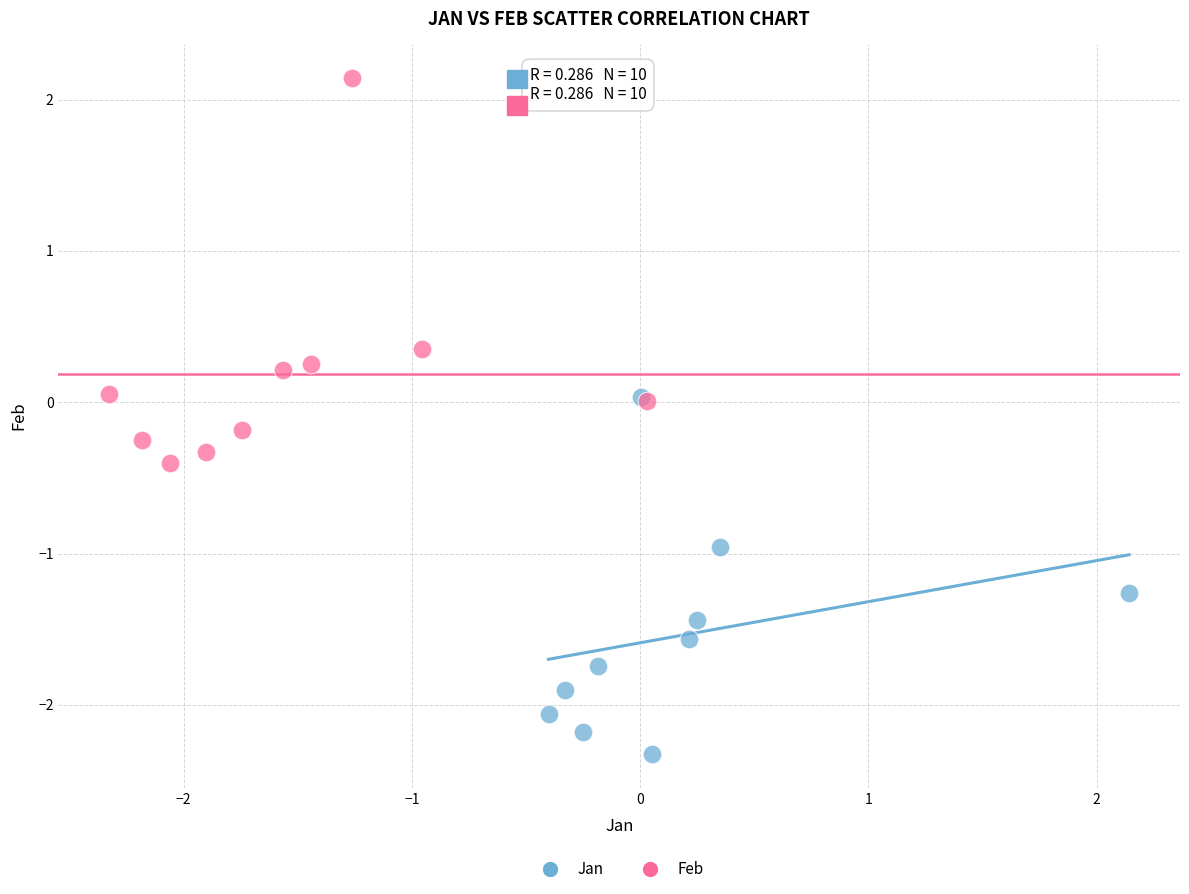

Which series contains the highest Y value?

Feb